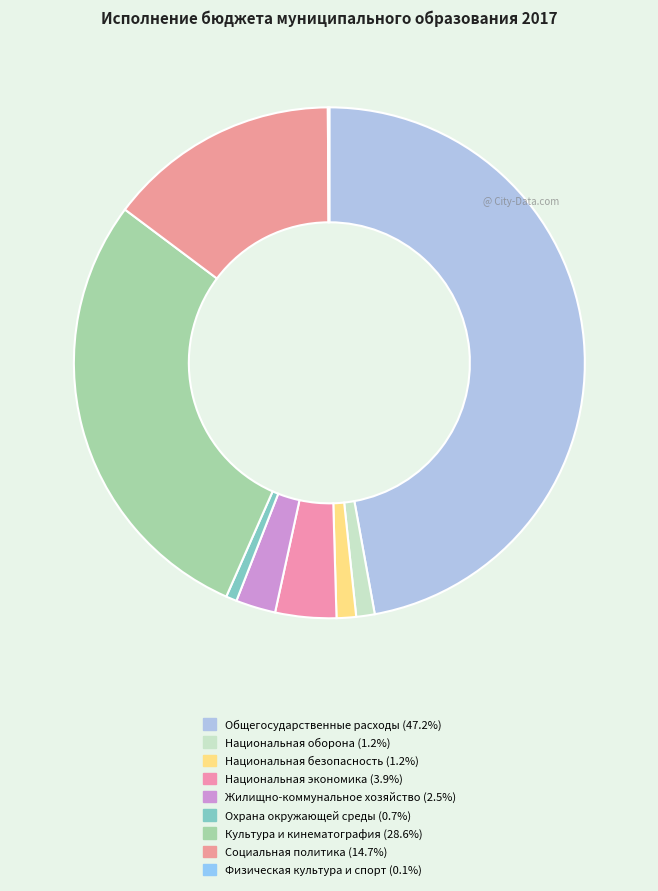

To the nearest percent, what is the combined percentage of Социальная политика and Охрана окружающей среды?

15%